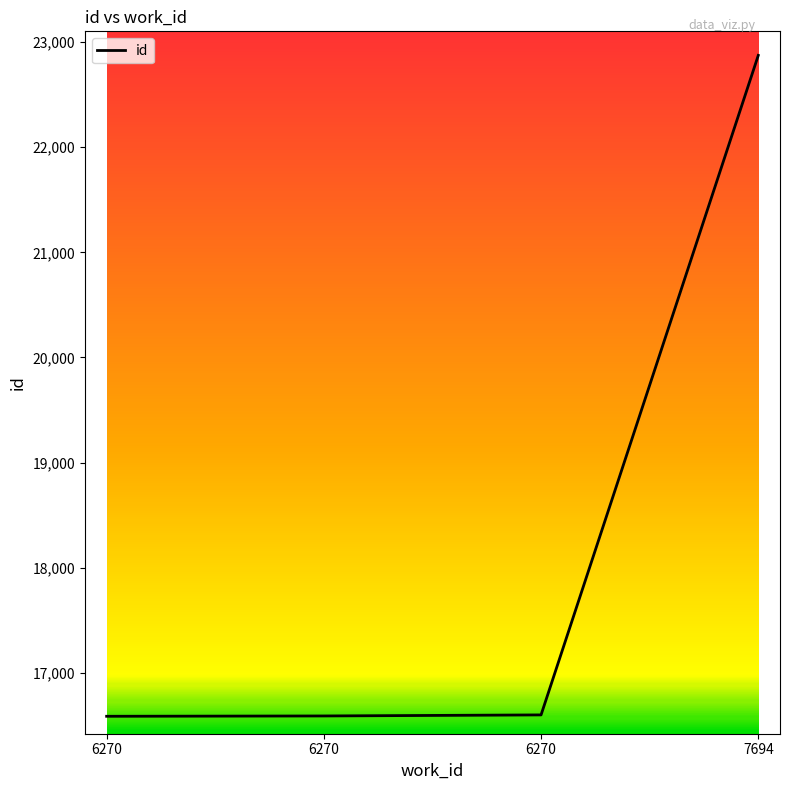

Is this an area chart (filled region under the line)?

No